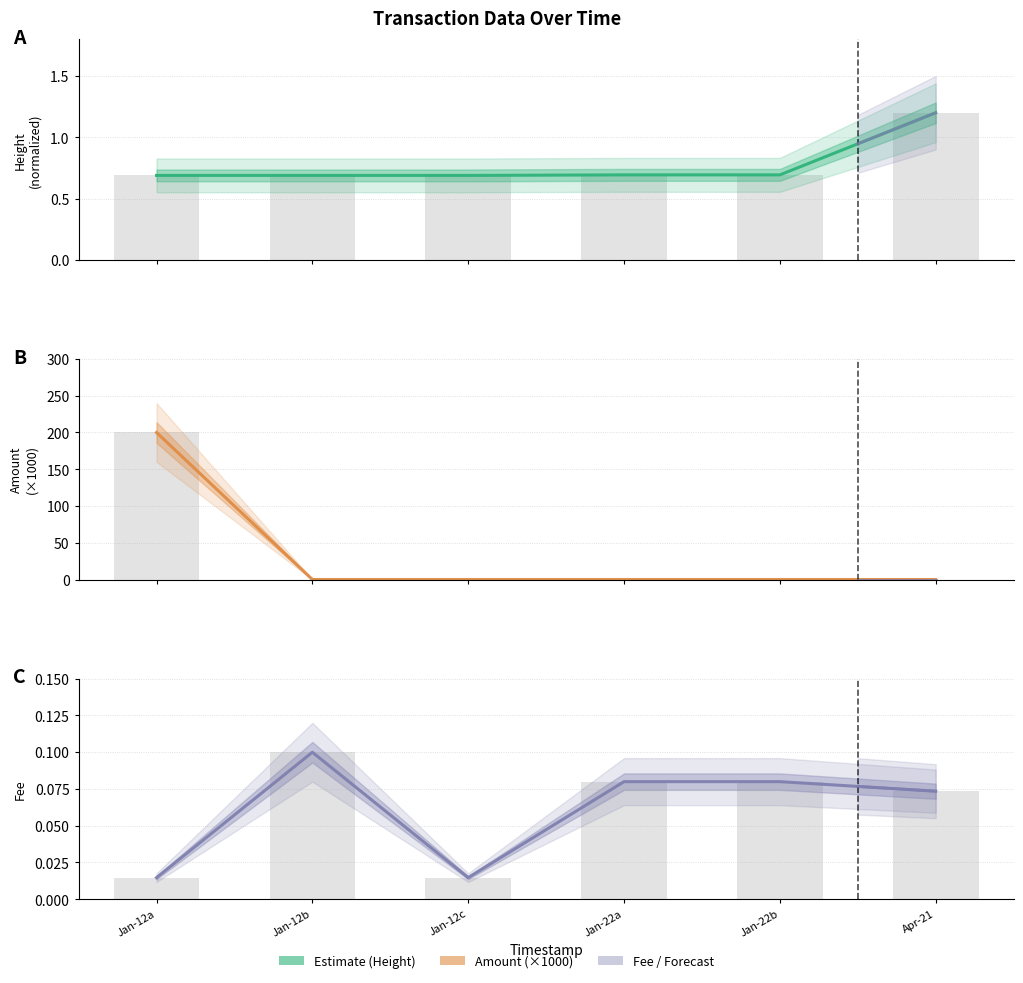

Rank the series at Jan-12b from lowest to highest value.

Amount, Fee, Height